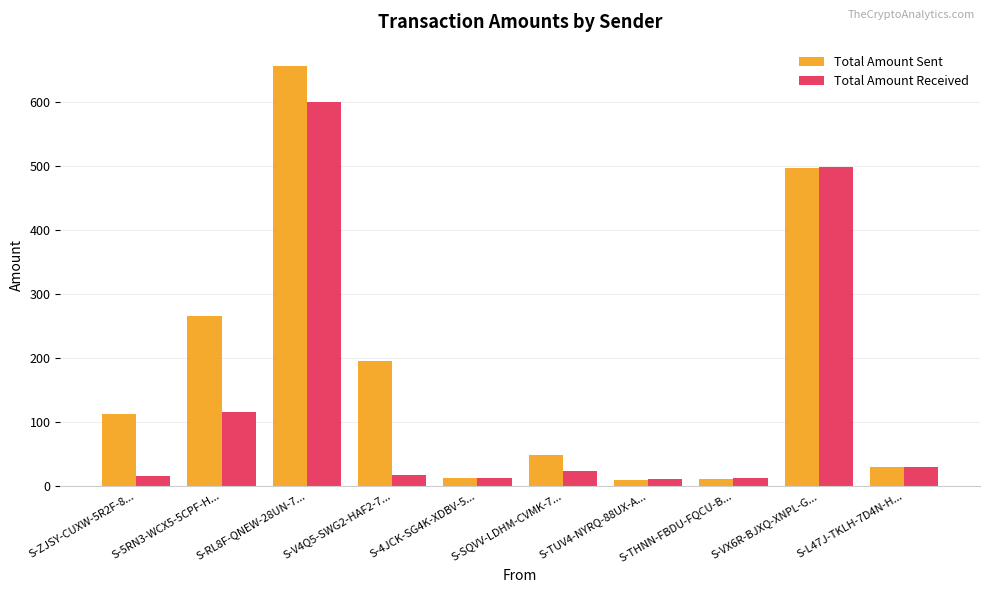

Are the bars horizontal?

No